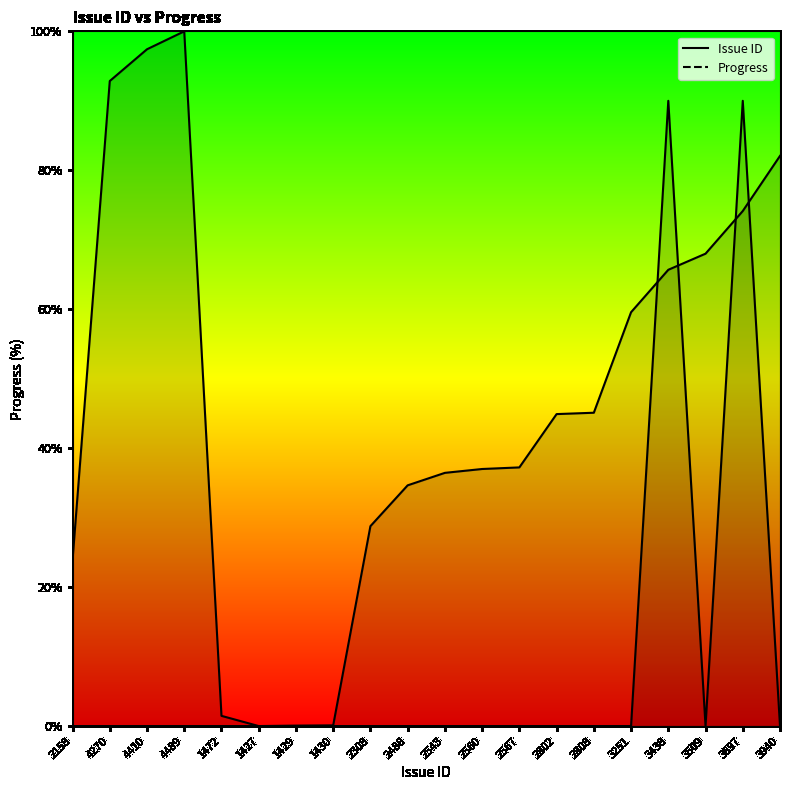

Count the number of data series in this chart.

2